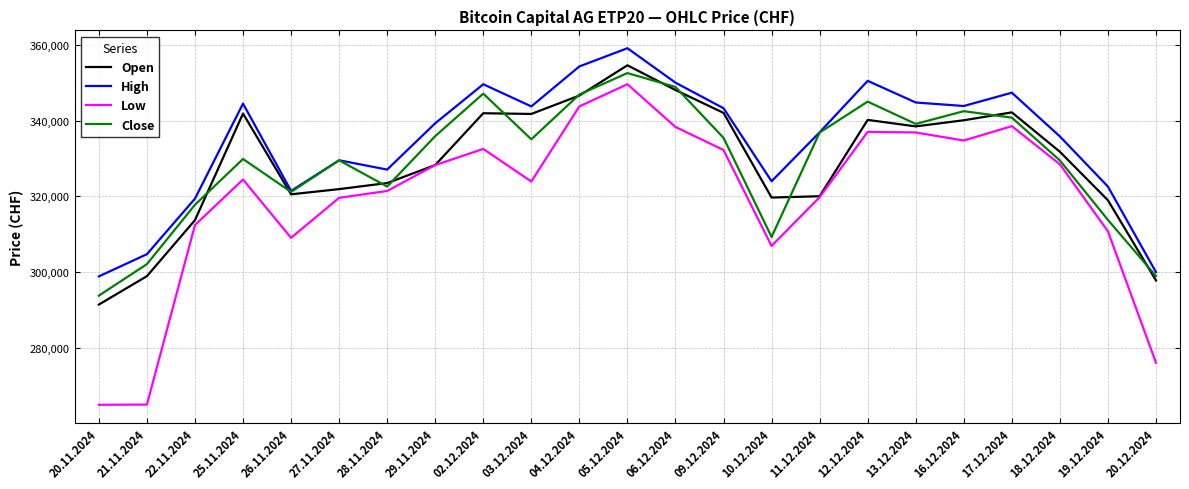

At which label is Low closest to 307338?

10.12.2024